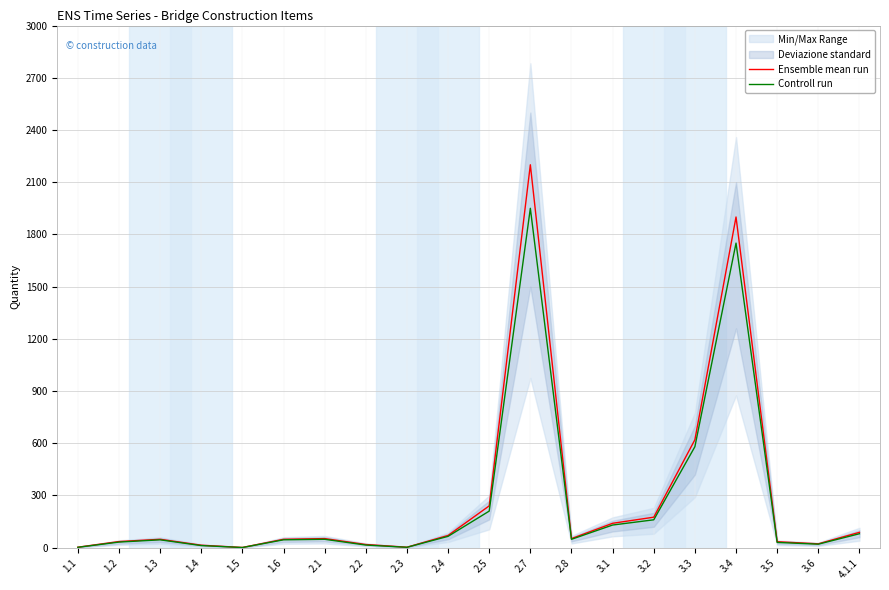

What is the spread (max minus min) of values at 1.1?

0.5